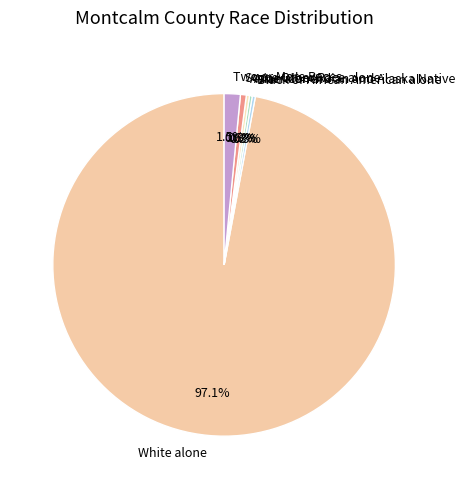

Which slice is the largest?

White alone